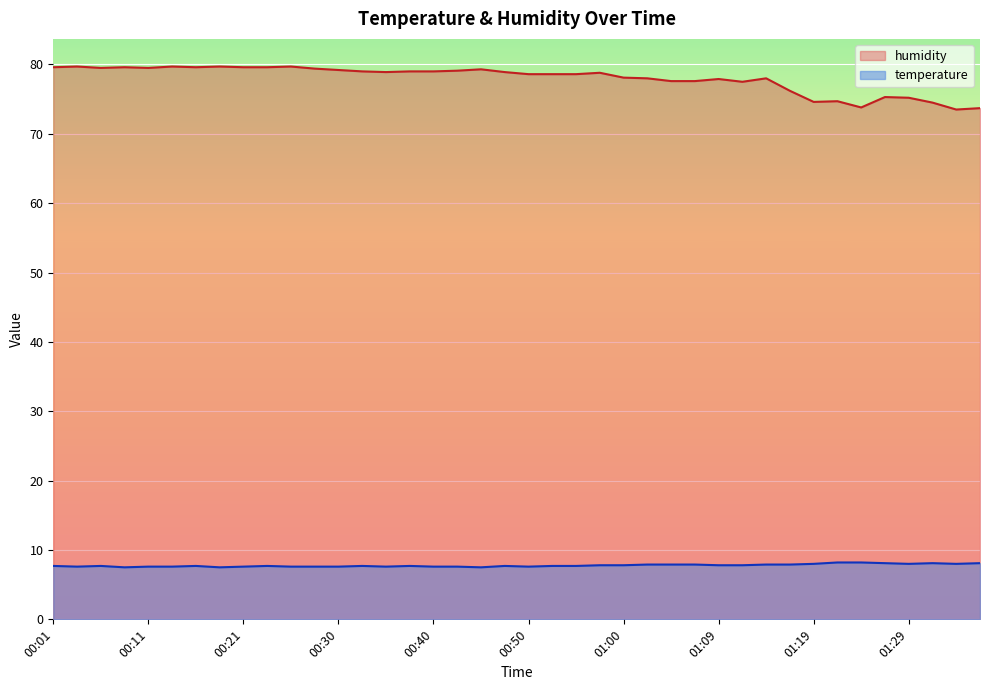

Is the value of temperature at 00:11 greater than the value of humidity at 01:14?

No